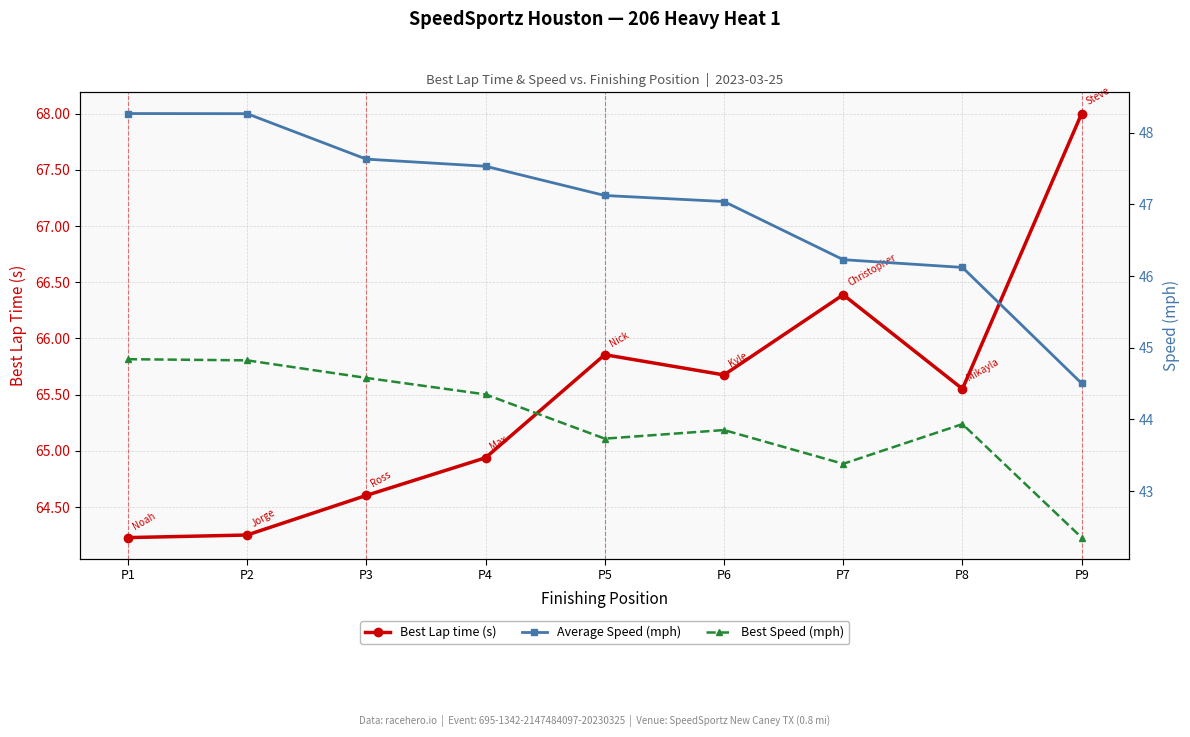

True or false: Best Lap time (s) has a value of 65.9 at P5.

True